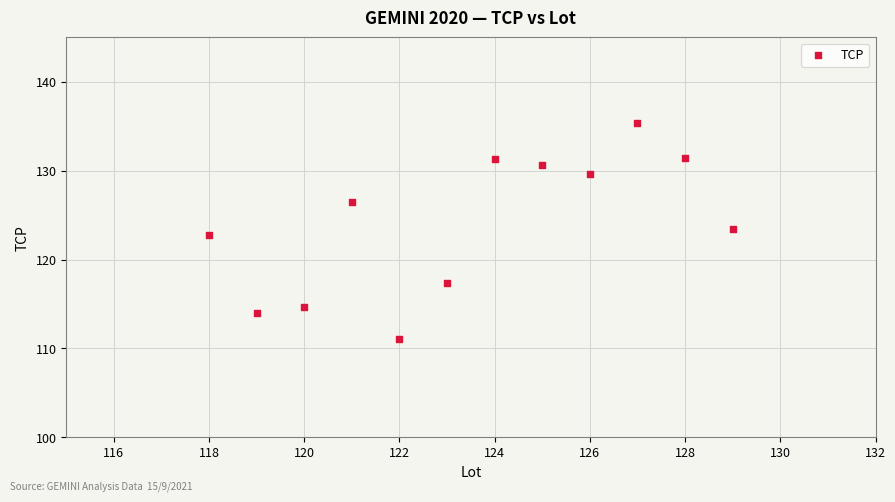

What is the average X value?

123.5